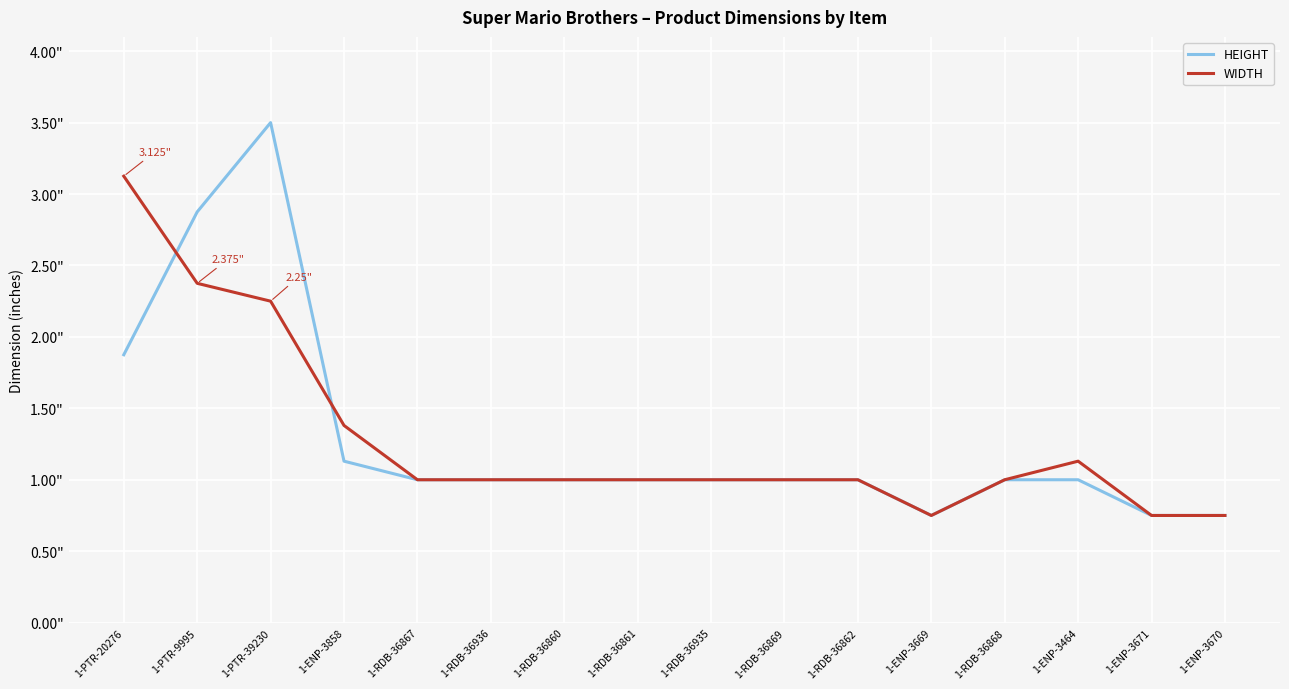

Does the chart display data point markers on the line(s)?

No